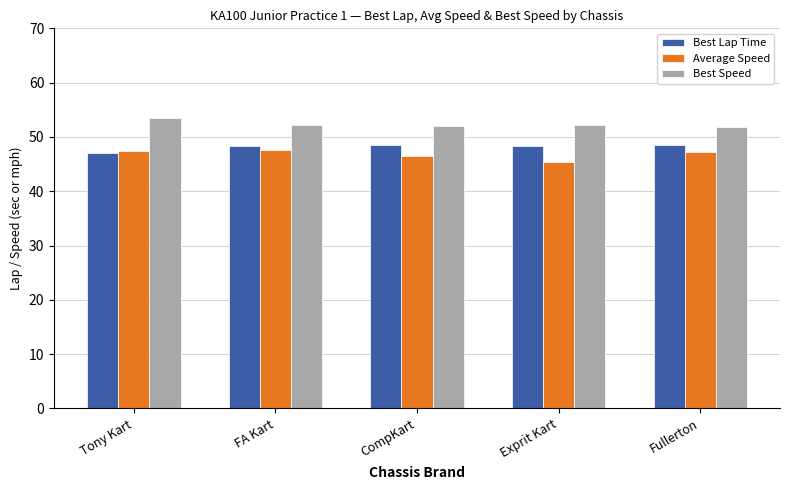

Between Exprit Kart and Fullerton, which series saw the biggest shift?

Average Speed